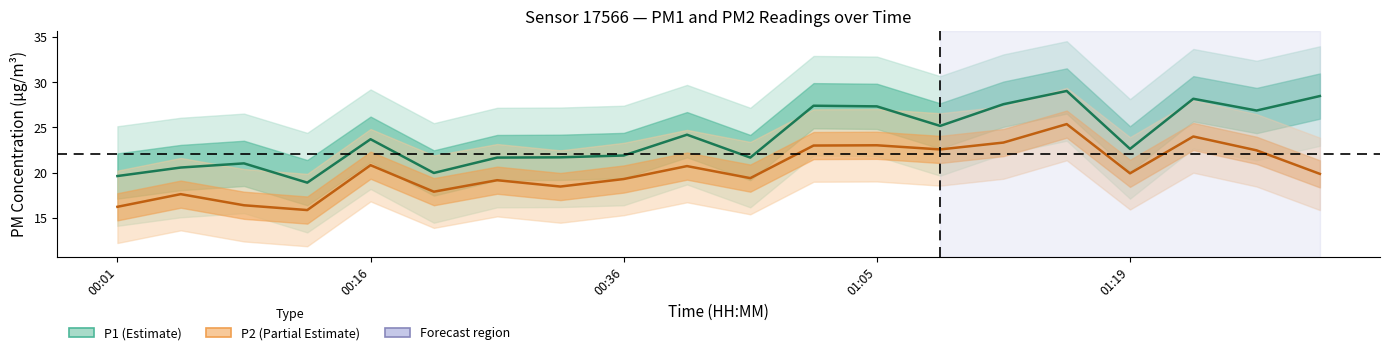

List the series in order of their overall mean, highest first.

P1, P2